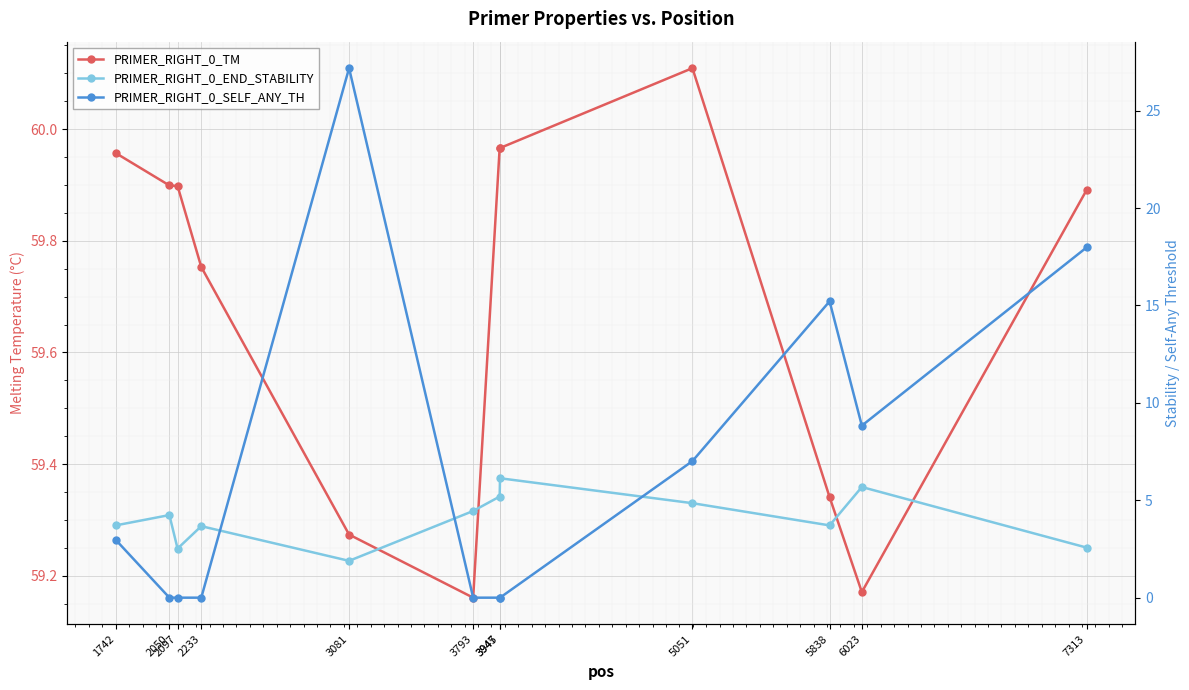

How many data points in PRIMER_RIGHT_0_SELF_ANY_TH are above 2?

6